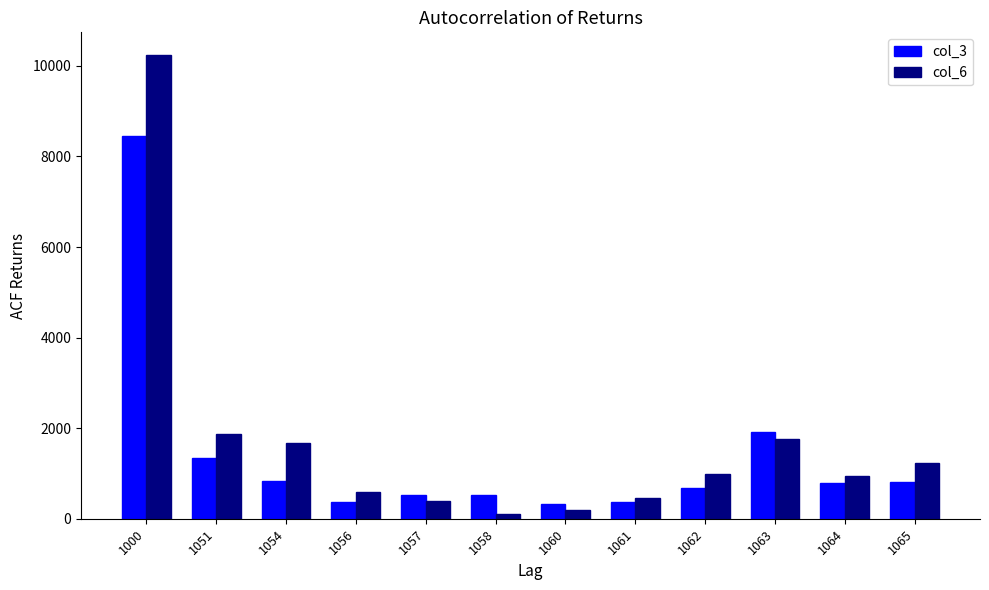

Which label corresponds to the largest value in the chart?

1000